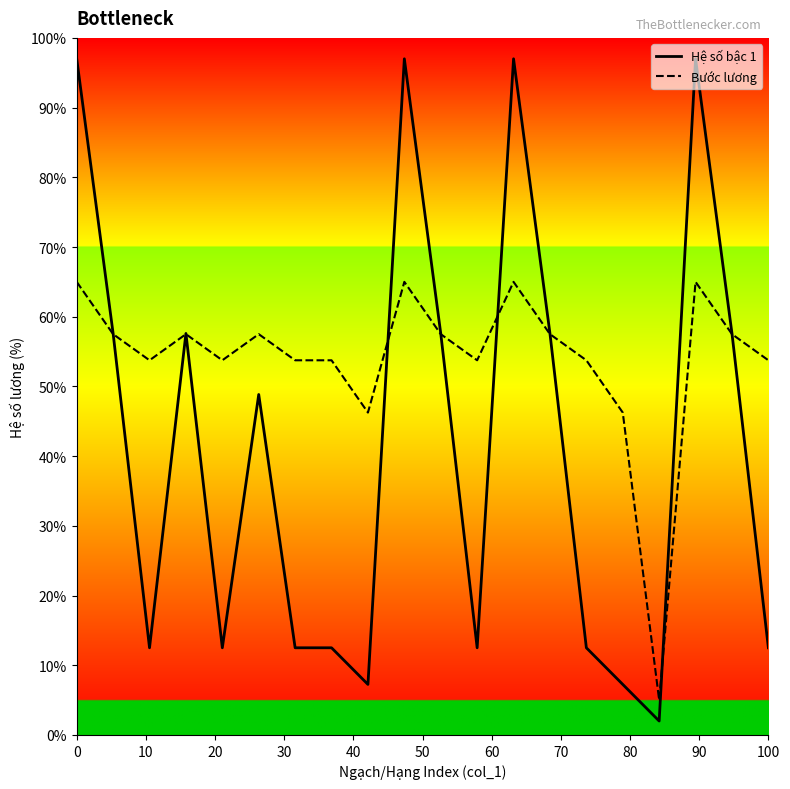

What is the highest value of the Hệ số bậc 1 series?

97.0